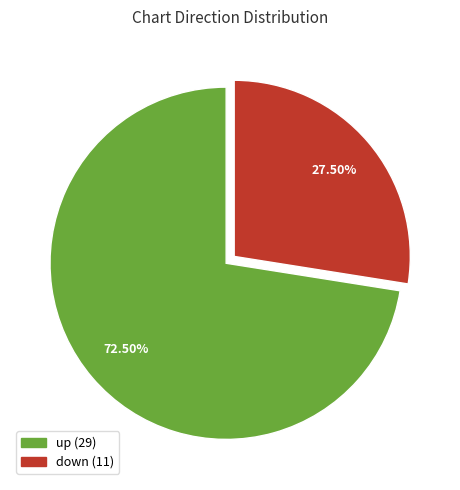

Does any single category account for the majority?

Yes